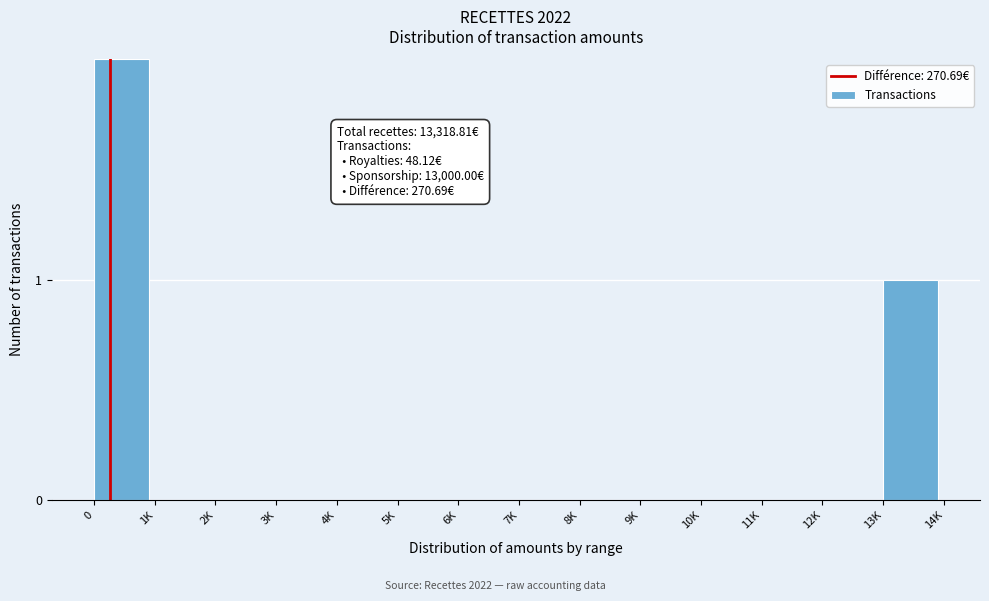

Reading right to left, what are all the values shown in this chart?

13K=1	12K=0	11K=0	10K=0	9K=0	8K=0	7K=0	6K=0	5K=0	4K=0	3K=0	2K=0	1K=0	0=2